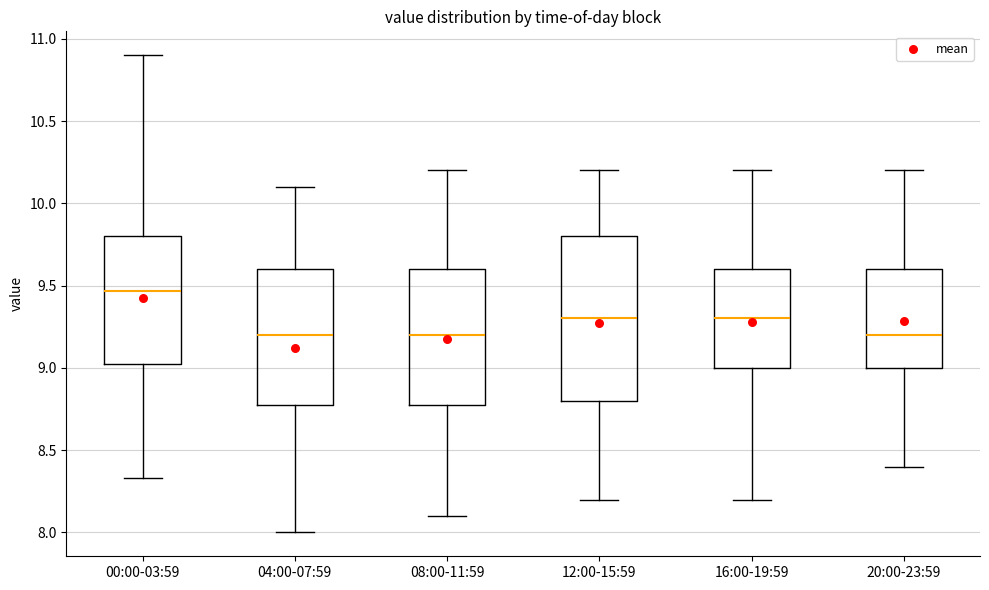

Reading left to right, transcribe this box plot: for each box, give where its median line is, the range the box spans, and where its two whiskers end, as read against the y-axis. The values are not printed on the chart, so give them approximately, as read against the axis.

00:00-03:59: median 9.45, box 9.00 to 9.80, whiskers 8.35 to 10.90
04:00-07:59: median 9.20, box 8.80 to 9.60, whiskers 8.00 to 10.10
08:00-11:59: median 9.20, box 8.80 to 9.60, whiskers 8.10 to 10.20
12:00-15:59: median 9.30, box 8.80 to 9.80, whiskers 8.20 to 10.20
16:00-19:59: median 9.30, box 9.00 to 9.60, whiskers 8.20 to 10.20
20:00-23:59: median 9.20, box 9.00 to 9.60, whiskers 8.40 to 10.20